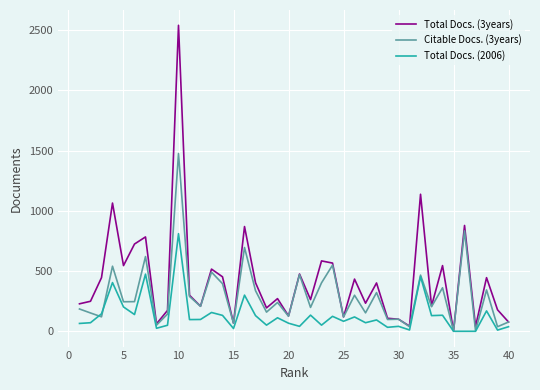

What is the sum of all Citable Docs. (3years) values?

11856